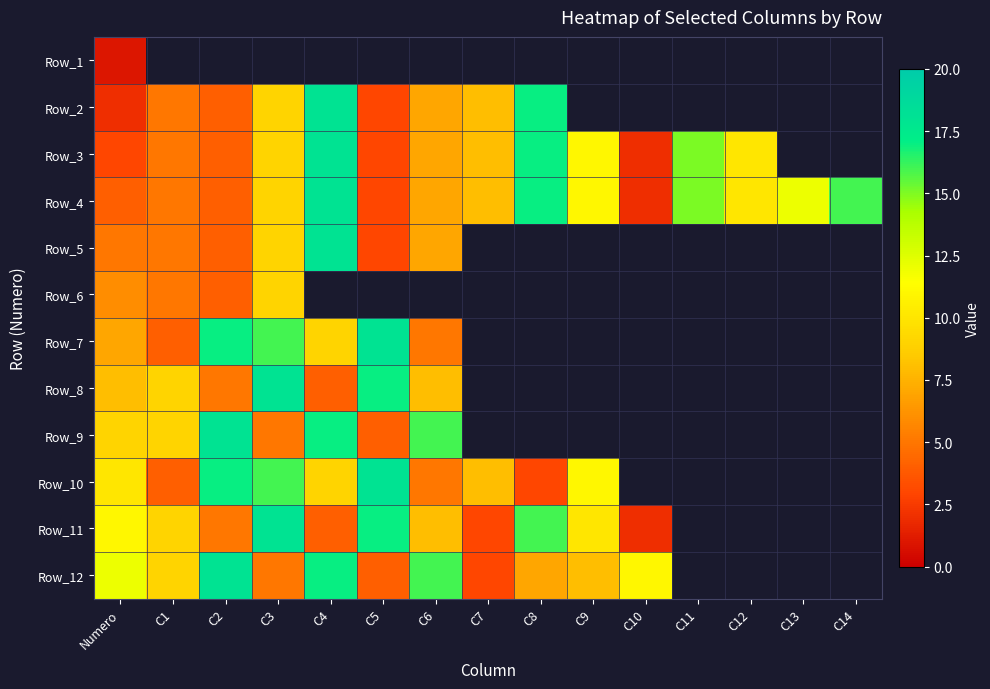

How many data points in Row_10 are above 16?

2